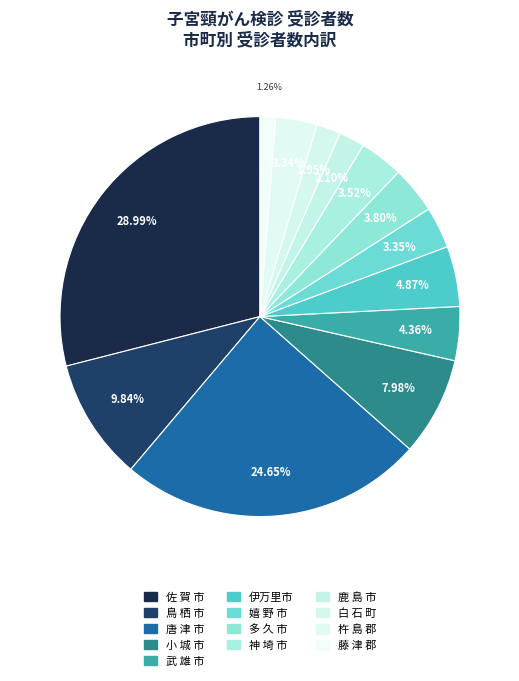

To the nearest percent, what is the average slice percentage?

8%